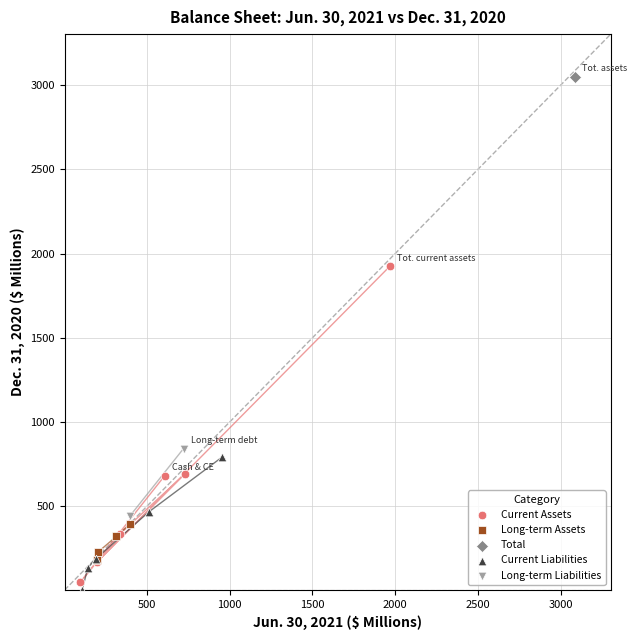

Which series reaches the maximum Y coordinate?

Total